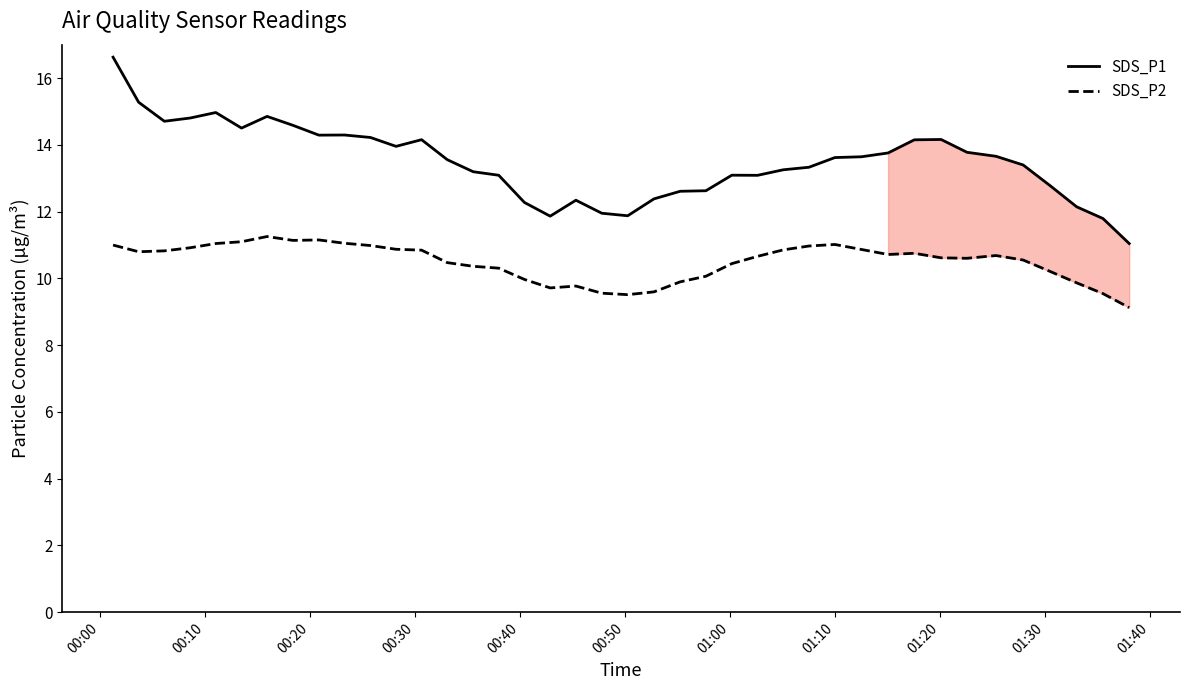

What is the lowest value of the SDS_P2 series?

9.1